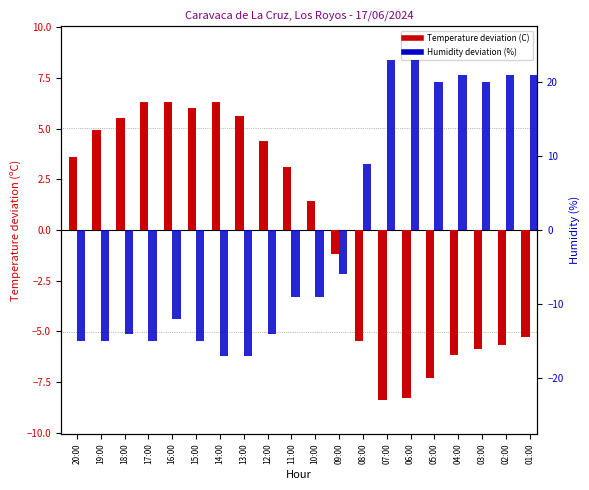

What is the smallest value displayed?

-17.0